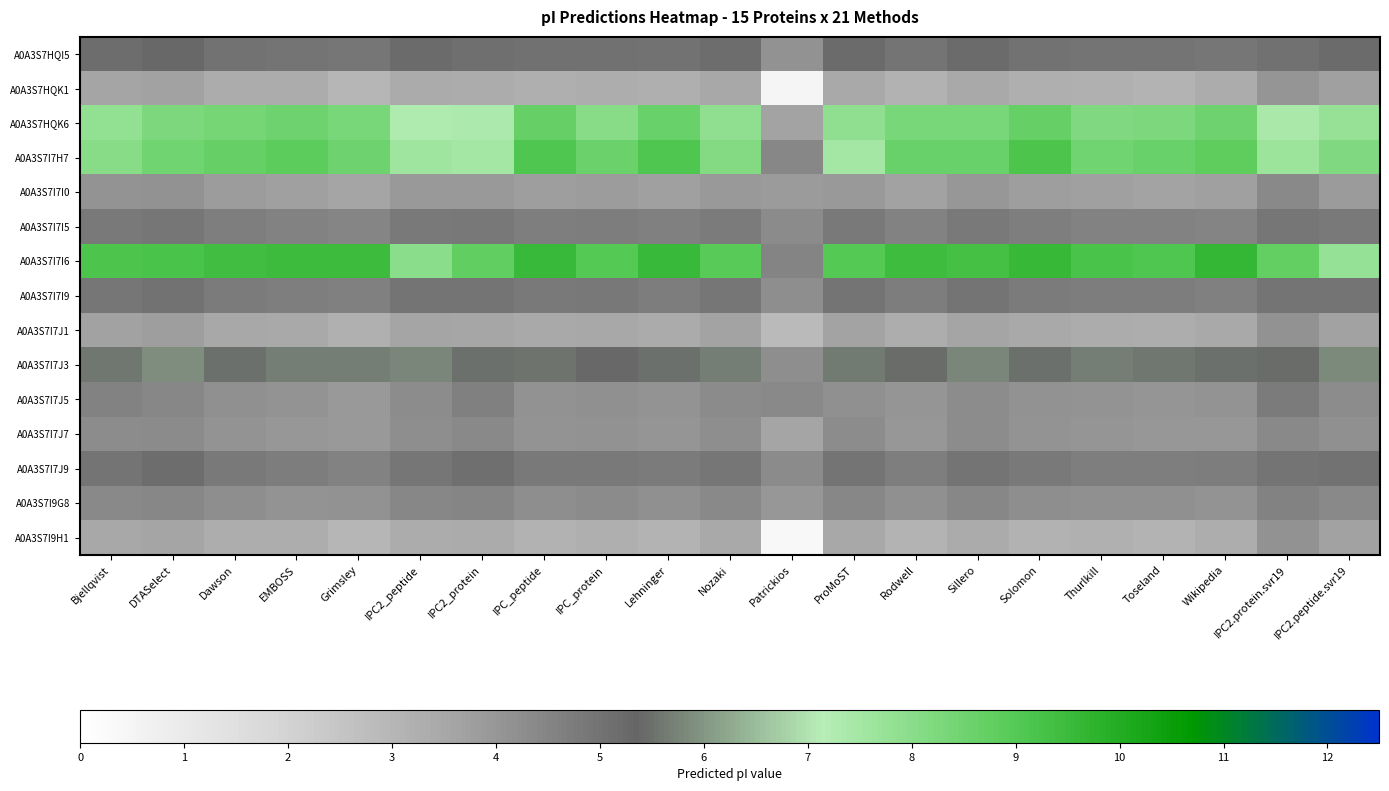

Reading left to right, list all the values displayed in this chart.

A0A3S7HQI5: Bjellqvist=5.2	DTASelect=5.3	Dawson=5.0	EMBOSS=4.9	Grimsley=4.9	IPC2_peptide=5.2	IPC2_protein=5.1	IPC_peptide=5.0	IPC_protein=5.0	Lehninger=5.0	Nozaki=5.2	Patrickios=4.1	ProMoST=5.2	Rodwell=4.9	Sillero=5.2	Solomon=5.0	Thurlkill=5.0	Toseland=5.0	Wikipedia=4.9	IPC2.protein.svr19=5.1	IPC2.peptide.svr19=5.2
A0A3S7HQK1: Bjellqvist=3.6	DTASelect=3.7	Dawson=3.3	EMBOSS=3.4	Grimsley=3.0	IPC2_peptide=3.4	IPC2_protein=3.4	IPC_peptide=3.2	IPC_protein=3.3	Lehninger=3.2	Nozaki=3.5	Patrickios=0.5	ProMoST=3.5	Rodwell=3.1	Sillero=3.4	Solomon=3.3	Thurlkill=3.2	Toseland=3.1	Wikipedia=3.4	IPC2.protein.svr19=4.0	IPC2.peptide.svr19=3.7
A0A3S7HQK6: Bjellqvist=7.8	DTASelect=8.2	Dawson=8.4	EMBOSS=8.5	Grimsley=8.3	IPC2_peptide=7.3	IPC2_protein=7.4	IPC_peptide=8.7	IPC_protein=8.1	Lehninger=8.6	Nozaki=7.9	Patrickios=3.6	ProMoST=7.9	Rodwell=8.3	Sillero=8.3	Solomon=8.7	Thurlkill=8.2	Toseland=8.2	Wikipedia=8.5	IPC2.protein.svr19=7.4	IPC2.peptide.svr19=7.8
A0A3S7I7H7: Bjellqvist=8.0	DTASelect=8.5	Dawson=8.7	EMBOSS=8.9	Grimsley=8.5	IPC2_peptide=7.6	IPC2_protein=7.5	IPC_peptide=9.1	IPC_protein=8.6	Lehninger=9.1	Nozaki=8.1	Patrickios=4.4	ProMoST=7.5	Rodwell=8.6	Sillero=8.6	Solomon=9.2	Thurlkill=8.4	Toseland=8.6	Wikipedia=8.8	IPC2.protein.svr19=7.7	IPC2.peptide.svr19=8.2
A0A3S7I7I0: Bjellqvist=4.1	DTASelect=4.1	Dawson=3.8	EMBOSS=3.8	Grimsley=3.6	IPC2_peptide=3.9	IPC2_protein=3.9	IPC_peptide=3.8	IPC_protein=3.8	Lehninger=3.8	Nozaki=3.9	Patrickios=3.9	ProMoST=3.9	Rodwell=3.7	Sillero=4.0	Solomon=3.8	Thurlkill=3.7	Toseland=3.7	Wikipedia=3.7	IPC2.protein.svr19=4.4	IPC2.peptide.svr19=3.9
A0A3S7I7I5: Bjellqvist=4.8	DTASelect=4.9	Dawson=4.6	EMBOSS=4.5	Grimsley=4.5	IPC2_peptide=4.8	IPC2_protein=4.9	IPC_peptide=4.7	IPC_protein=4.7	Lehninger=4.6	Nozaki=4.8	Patrickios=4.3	ProMoST=4.8	Rodwell=4.6	Sillero=4.8	Solomon=4.6	Thurlkill=4.6	Toseland=4.6	Wikipedia=4.5	IPC2.protein.svr19=4.9	IPC2.peptide.svr19=4.8
A0A3S7I7I6: Bjellqvist=9.2	DTASelect=9.2	Dawson=9.4	EMBOSS=9.5	Grimsley=9.5	IPC2_peptide=8.0	IPC2_protein=8.8	IPC_peptide=9.6	IPC_protein=9.0	Lehninger=9.5	Nozaki=9.0	Patrickios=4.5	ProMoST=9.0	Rodwell=9.4	Sillero=9.3	Solomon=9.6	Thurlkill=9.2	Toseland=9.1	Wikipedia=9.7	IPC2.protein.svr19=8.7	IPC2.peptide.svr19=7.8
A0A3S7I7I9: Bjellqvist=4.9	DTASelect=5.0	Dawson=4.8	EMBOSS=4.6	Grimsley=4.6	IPC2_peptide=5.0	IPC2_protein=5.0	IPC_peptide=4.8	IPC_protein=4.9	Lehninger=4.7	Nozaki=4.9	Patrickios=4.2	ProMoST=4.9	Rodwell=4.7	Sillero=5.0	Solomon=4.8	Thurlkill=4.7	Toseland=4.7	Wikipedia=4.6	IPC2.protein.svr19=4.9	IPC2.peptide.svr19=5.0
A0A3S7I7J1: Bjellqvist=3.7	DTASelect=3.8	Dawson=3.5	EMBOSS=3.4	Grimsley=3.2	IPC2_peptide=3.6	IPC2_protein=3.5	IPC_peptide=3.4	IPC_protein=3.5	Lehninger=3.4	Nozaki=3.6	Patrickios=2.9	ProMoST=3.6	Rodwell=3.3	Sillero=3.6	Solomon=3.4	Thurlkill=3.4	Toseland=3.3	Wikipedia=3.4	IPC2.protein.svr19=4.1	IPC2.peptide.svr19=3.7
A0A3S7I7J3: Bjellqvist=5.6	DTASelect=5.9	Dawson=5.5	EMBOSS=5.7	Grimsley=5.7	IPC2_peptide=5.8	IPC2_protein=5.5	IPC_peptide=5.5	IPC_protein=5.4	Lehninger=5.5	Nozaki=5.7	Patrickios=4.2	ProMoST=5.6	Rodwell=5.5	Sillero=5.8	Solomon=5.5	Thurlkill=5.7	Toseland=5.6	Wikipedia=5.5	IPC2.protein.svr19=5.4	IPC2.peptide.svr19=5.8
A0A3S7I7J5: Bjellqvist=4.5	DTASelect=4.4	Dawson=4.2	EMBOSS=4.1	Grimsley=3.9	IPC2_peptide=4.3	IPC2_protein=4.6	IPC_peptide=4.1	IPC_protein=4.2	Lehninger=4.1	Nozaki=4.3	Patrickios=4.4	ProMoST=4.2	Rodwell=4.0	Sillero=4.3	Solomon=4.1	Thurlkill=4.1	Toseland=4.0	Wikipedia=4.1	IPC2.protein.svr19=4.7	IPC2.peptide.svr19=4.3
A0A3S7I7J7: Bjellqvist=4.3	DTASelect=4.3	Dawson=4.1	EMBOSS=4.0	Grimsley=3.9	IPC2_peptide=4.2	IPC2_protein=4.4	IPC_peptide=4.1	IPC_protein=4.1	Lehninger=4.0	Nozaki=4.2	Patrickios=3.6	ProMoST=4.3	Rodwell=4.0	Sillero=4.3	Solomon=4.1	Thurlkill=4.0	Toseland=4.0	Wikipedia=4.0	IPC2.protein.svr19=4.4	IPC2.peptide.svr19=4.2
A0A3S7I7J9: Bjellqvist=5.0	DTASelect=5.1	Dawson=4.8	EMBOSS=4.7	Grimsley=4.6	IPC2_peptide=4.9	IPC2_protein=5.1	IPC_peptide=4.8	IPC_protein=4.8	Lehninger=4.7	Nozaki=4.9	Patrickios=4.3	ProMoST=5.0	Rodwell=4.7	Sillero=4.9	Solomon=4.8	Thurlkill=4.7	Toseland=4.6	Wikipedia=4.7	IPC2.protein.svr19=5.0	IPC2.peptide.svr19=5.0
A0A3S7I9G8: Bjellqvist=4.4	DTASelect=4.4	Dawson=4.2	EMBOSS=4.1	Grimsley=4.1	IPC2_peptide=4.4	IPC2_protein=4.5	IPC_peptide=4.2	IPC_protein=4.3	Lehninger=4.2	Nozaki=4.4	Patrickios=4.0	ProMoST=4.4	Rodwell=4.2	Sillero=4.4	Solomon=4.2	Thurlkill=4.2	Toseland=4.2	Wikipedia=4.1	IPC2.protein.svr19=4.6	IPC2.peptide.svr19=4.3
A0A3S7I9H1: Bjellqvist=3.5	DTASelect=3.6	Dawson=3.3	EMBOSS=3.3	Grimsley=3.0	IPC2_peptide=3.3	IPC2_protein=3.4	IPC_peptide=3.2	IPC_protein=3.2	Lehninger=3.1	Nozaki=3.5	Patrickios=0.3	ProMoST=3.5	Rodwell=3.1	Sillero=3.4	Solomon=3.2	Thurlkill=3.2	Toseland=3.1	Wikipedia=3.3	IPC2.protein.svr19=4.1	IPC2.peptide.svr19=3.7